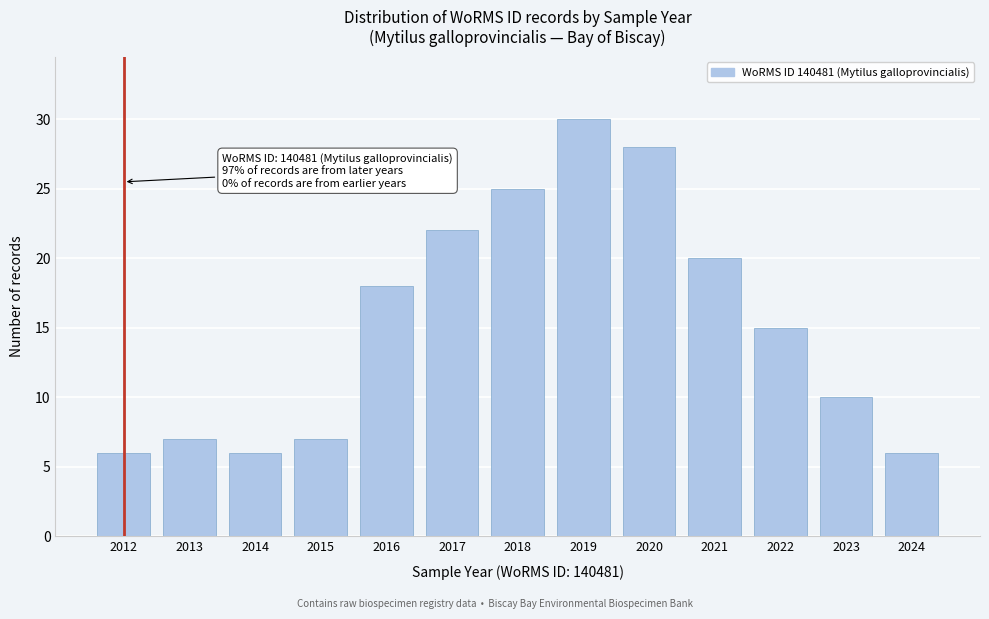

Reading right to left, list all the values displayed in this chart.

2024=6	2023=10	2022=15	2021=20	2020=28	2019=30	2018=25	2017=22	2016=18	2015=7	2014=6	2013=7	2012=6